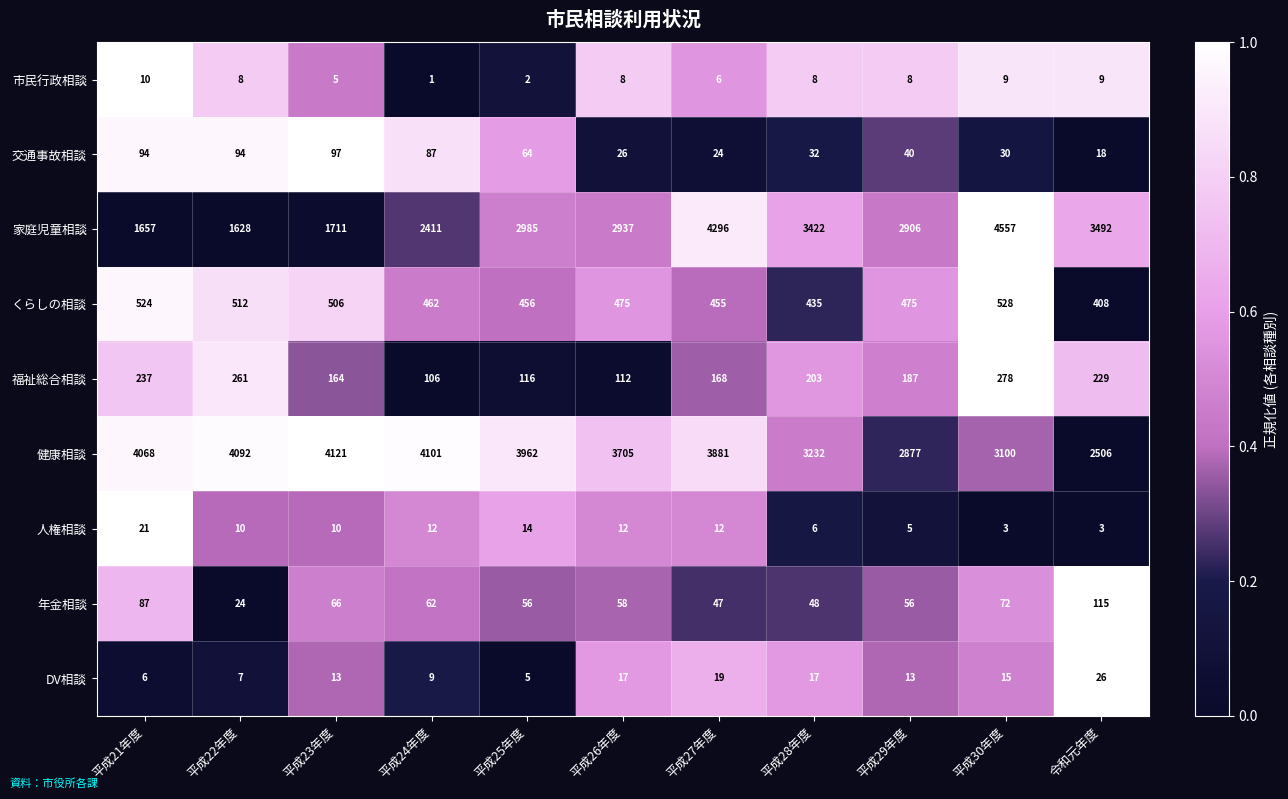

At how many categories does at least one series exceed 3864?

7